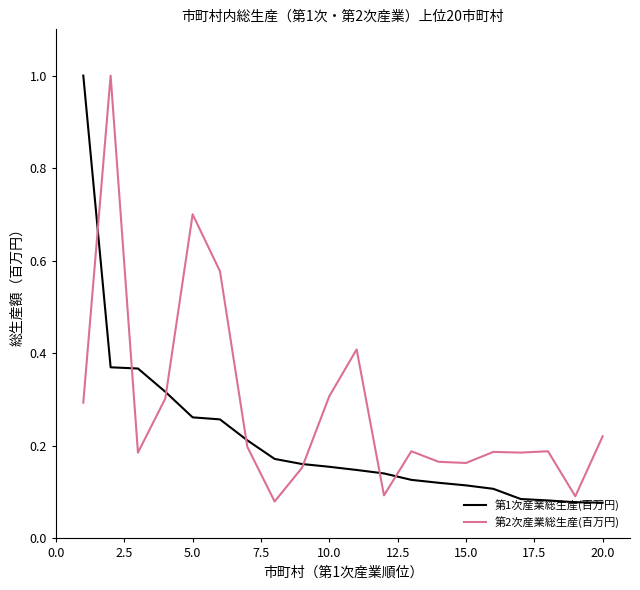

Which series has the largest total across all categories?

第2次産業総生産(百万円)